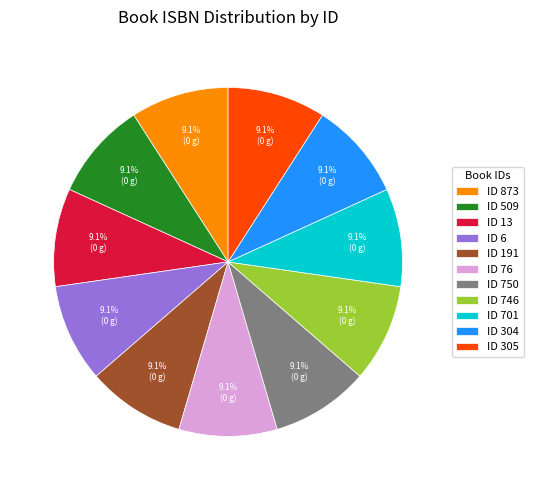

What is the ratio of the value at ID 701 to the value at ID 873?

1.0